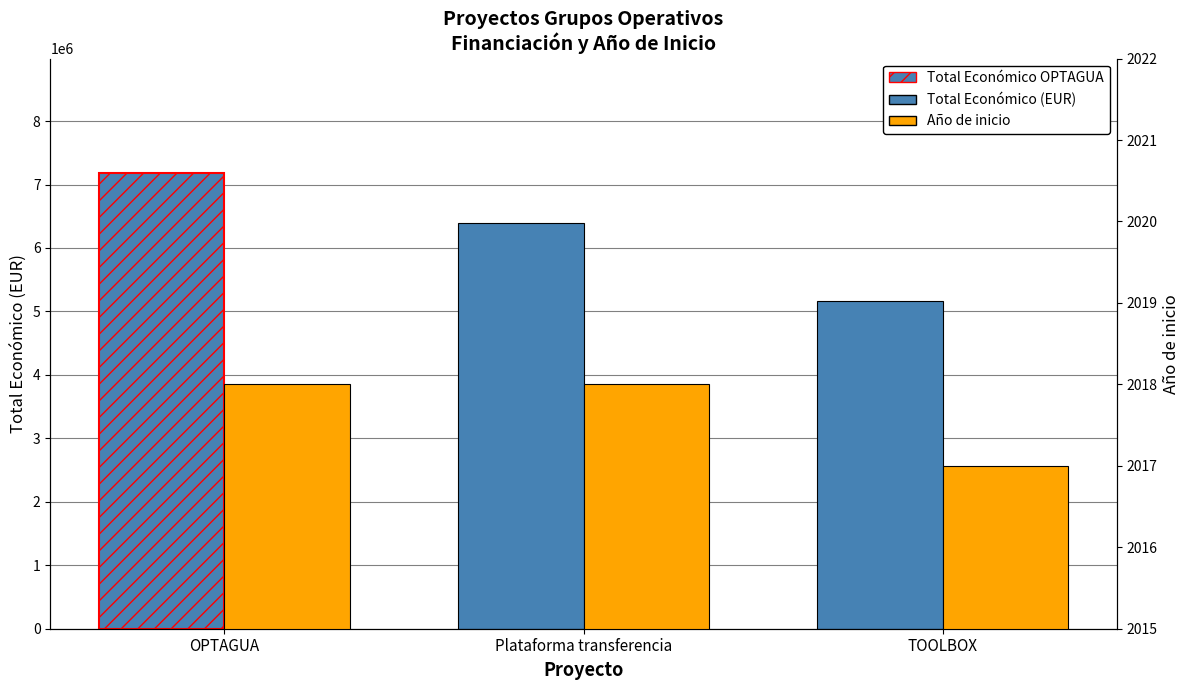

At which category is the sum across all series the highest?

OPTAGUA